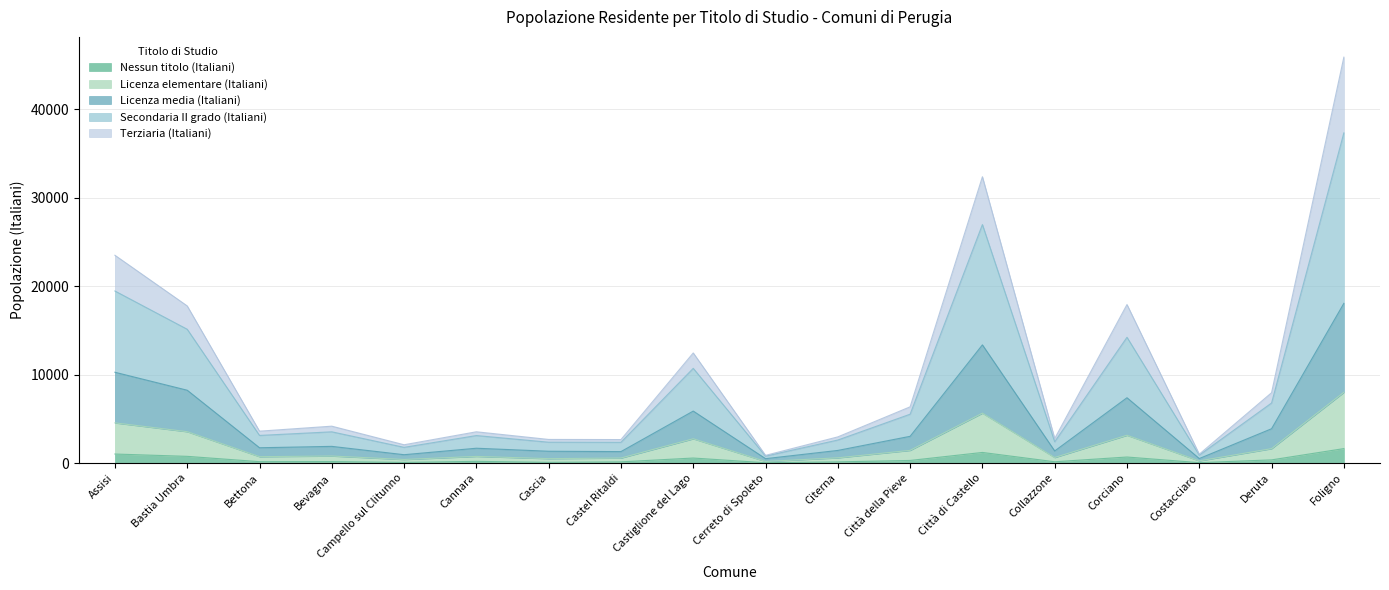

What is the difference between the maximum and second lowest values in the Nessun titolo (Italiani) series?

1590